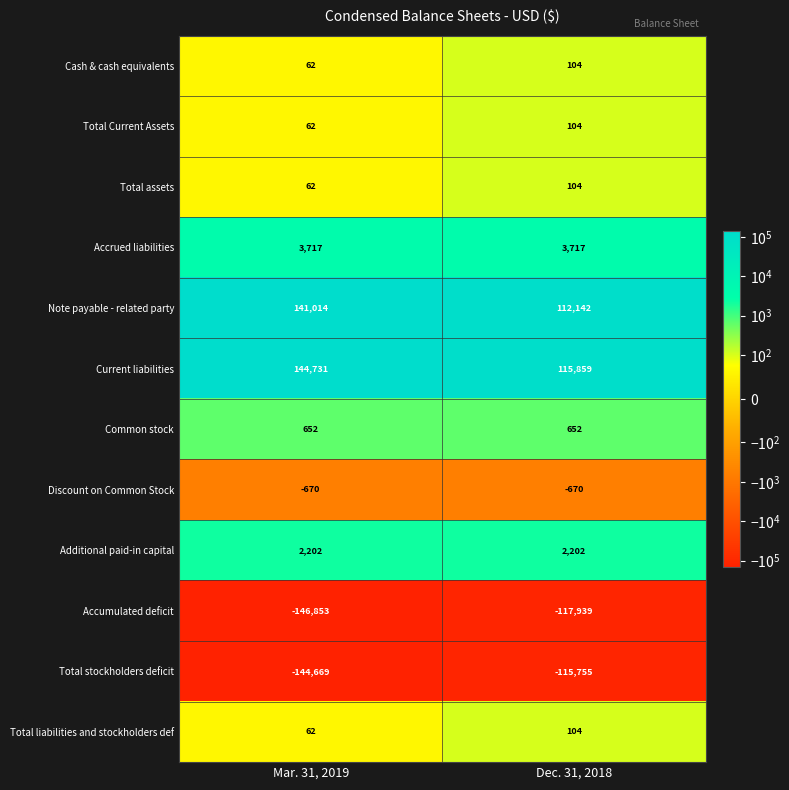

Reading left to right, list all the values displayed in this chart.

Cash & cash equivalents: Mar. 31, 2019=62	Dec. 31, 2018=104
Total Current Assets: Mar. 31, 2019=62	Dec. 31, 2018=104
Total assets: Mar. 31, 2019=62	Dec. 31, 2018=104
Accrued liabilities: Mar. 31, 2019=3717	Dec. 31, 2018=3717
Note payable - related party: Mar. 31, 2019=141014	Dec. 31, 2018=112142
Current liabilities: Mar. 31, 2019=144731	Dec. 31, 2018=115859
Common stock: Mar. 31, 2019=652	Dec. 31, 2018=652
Discount on Common Stock: Mar. 31, 2019=-670	Dec. 31, 2018=-670
Additional paid-in capital: Mar. 31, 2019=2202	Dec. 31, 2018=2202
Accumulated deficit: Mar. 31, 2019=-146853	Dec. 31, 2018=-117939
Total stockholders deficit: Mar. 31, 2019=-144669	Dec. 31, 2018=-115755
Total liabilities and stockholders def: Mar. 31, 2019=62	Dec. 31, 2018=104